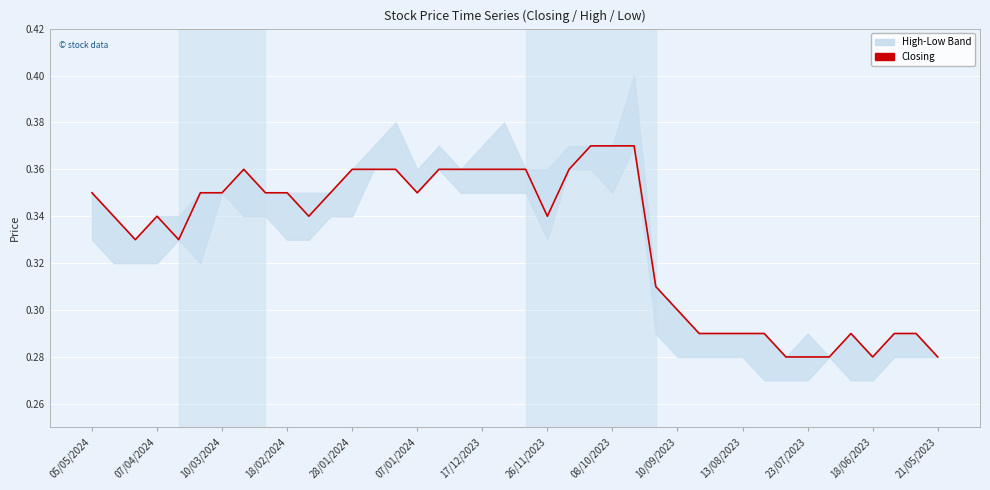

How many interior local peaks (higher than both neighbors) does the data have?

3